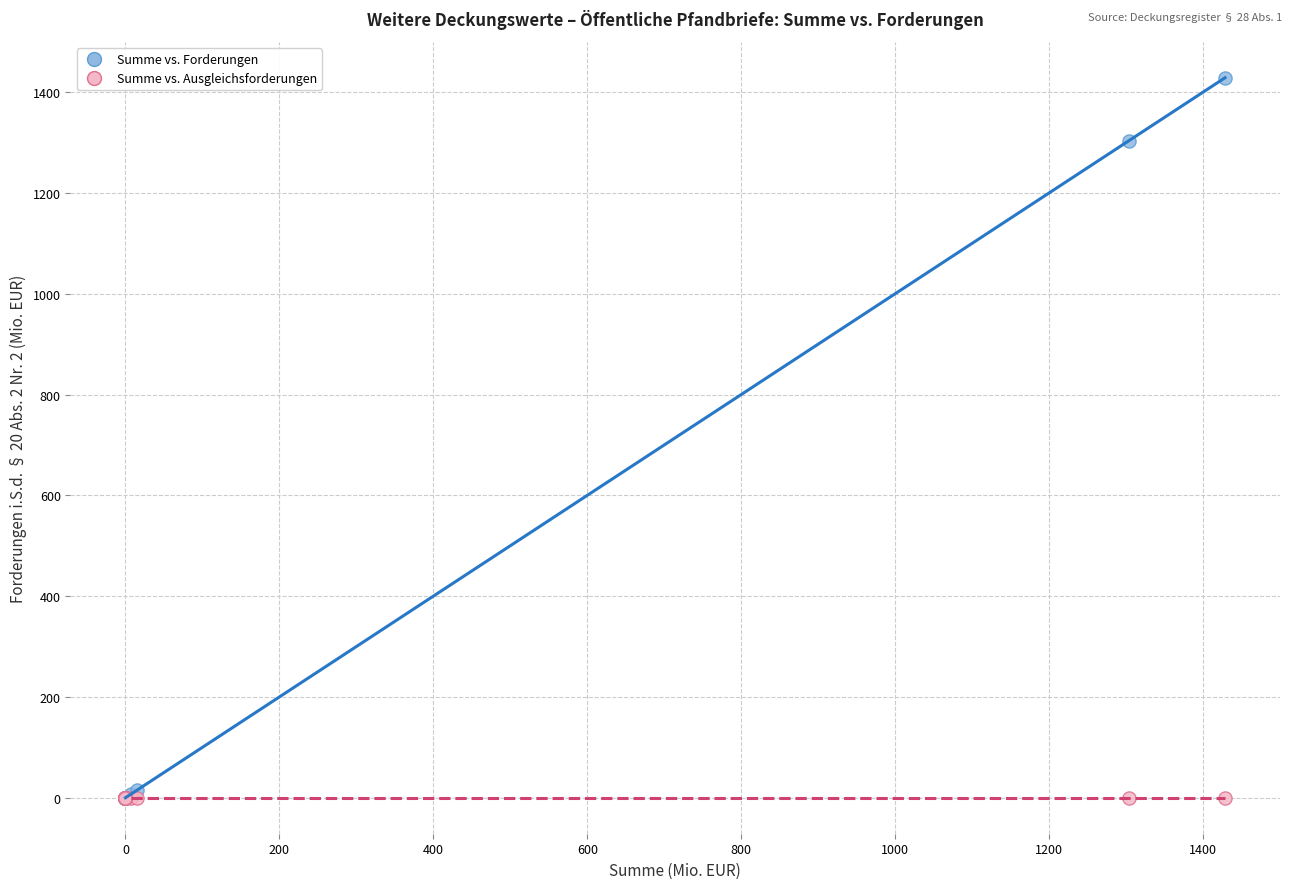

What are all the series names shown in the legend?

Summe vs. Forderungen, Summe vs. Ausgleichsforderungen